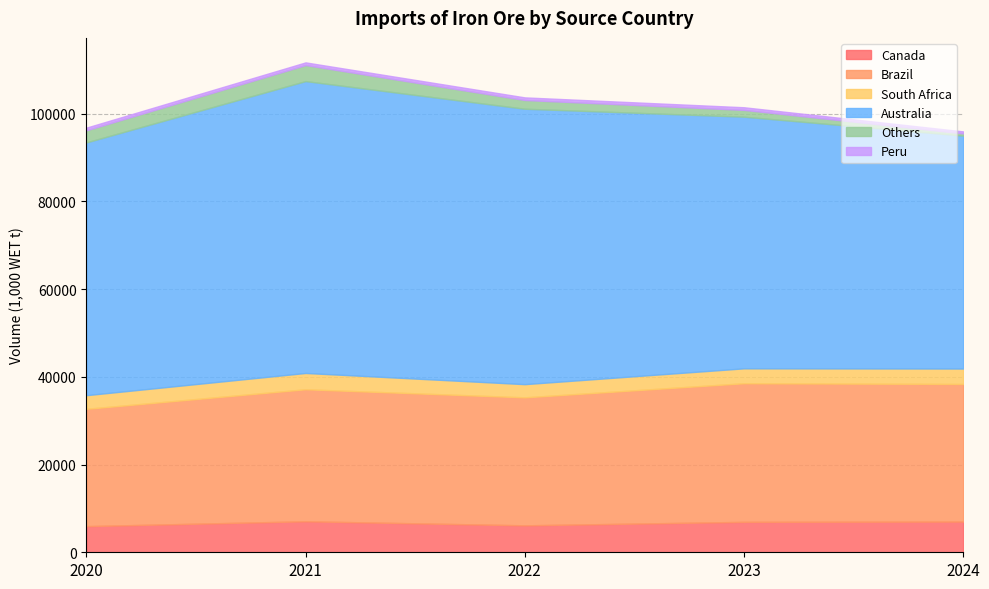

Reading left to right, list all the values displayed in this chart.

Canada: 5962.2	7069.5	6143.4	6934.7	7003.2
Brazil: 26735.8	30087.8	29171.4	31594.8	31360.3
South Africa: 3111.4	3711.0	3005.6	3393.8	3512.6
Australia: 57608.6	66526.8	62774.0	57358.1	53094.2
Others: 2763.5	3653.9	1988.7	1551.2	500.5
Peru: 600.3	607.2	595.8	597.5	456.8